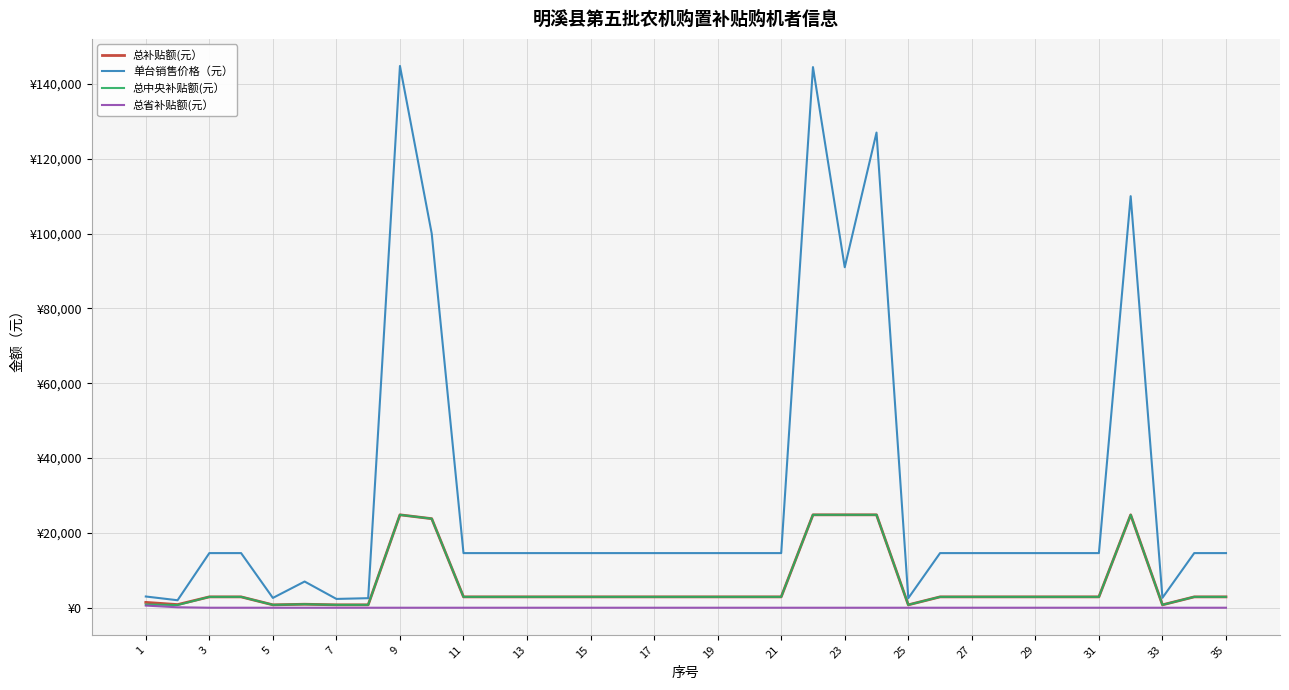

Does the chart have visible grid lines?

Yes